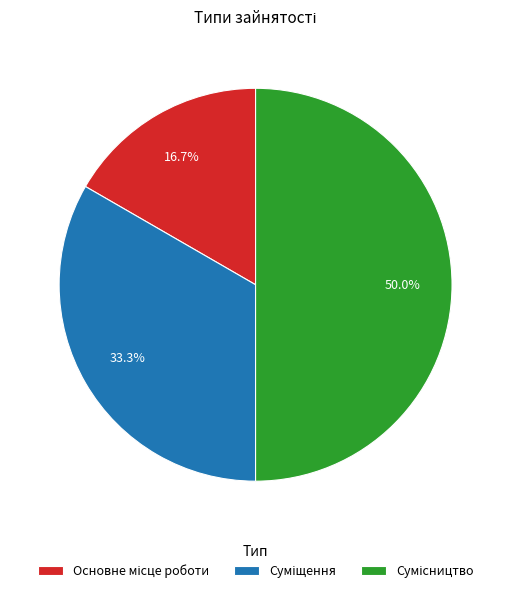

What is the change in value from Основне місце роботи to Суміщення?

+1